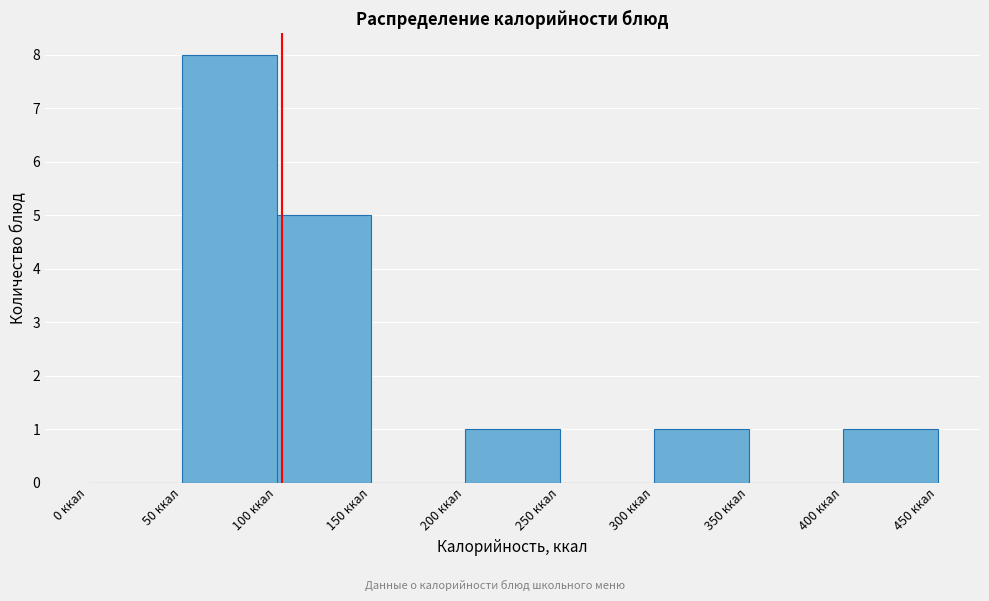

Over which range of the x-axis is the bar tallest?

50 to 100